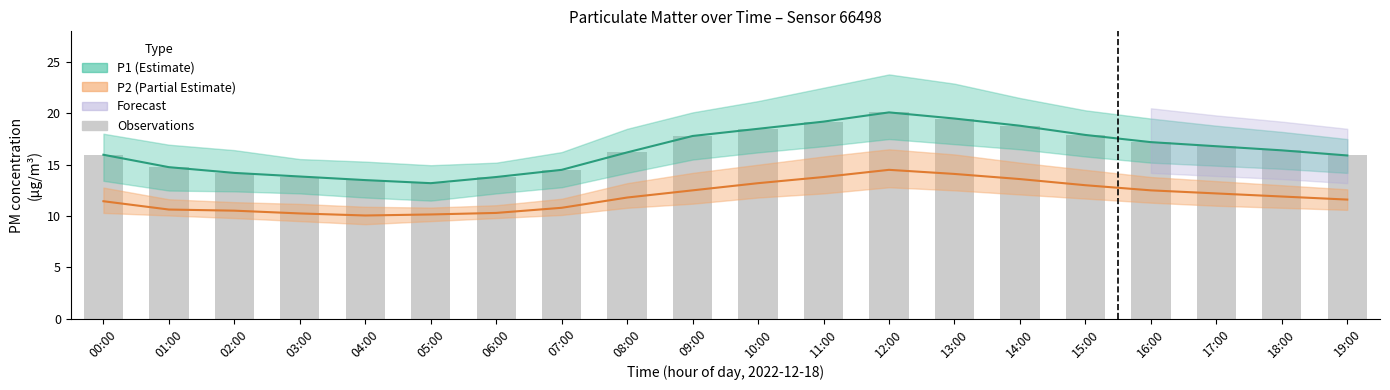

What is the sum of the values at 09:00 and 15:00?

35.7